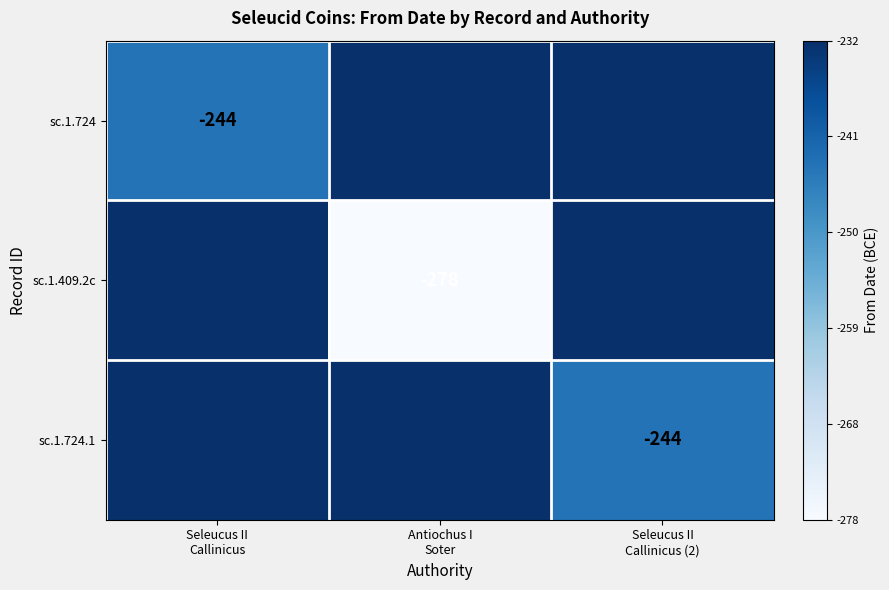

At how many categories does at least one series exceed -41?

3